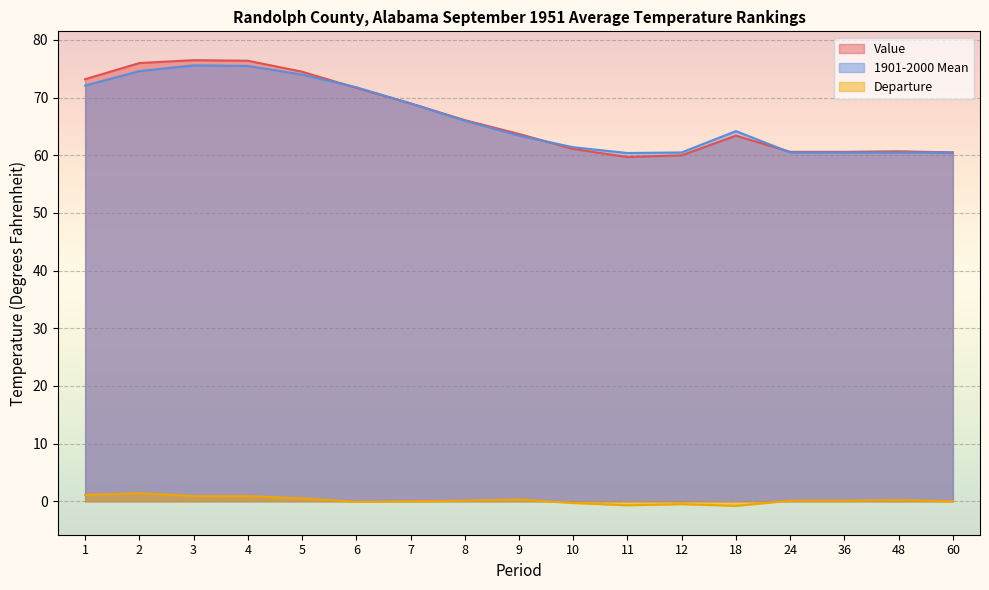

Where is 1901-2000 Mean nearest to the value 68?

7